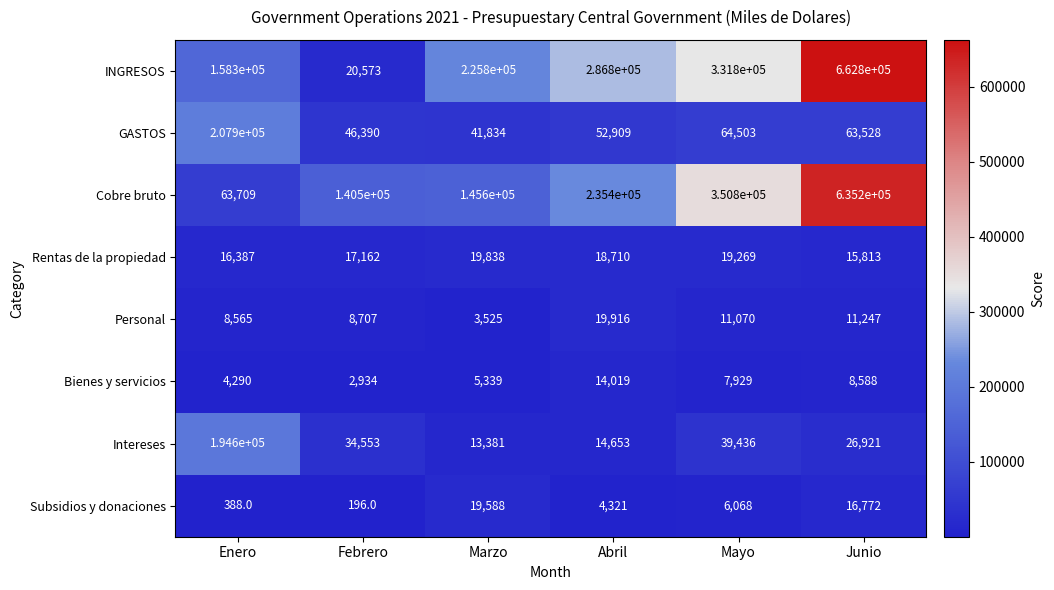

Rank the series by their maximum value, from lowest to highest.

Bienes y servicios, Subsidios y donaciones, Rentas de la propiedad, Personal, Intereses, GASTOS, Cobre bruto, INGRESOS